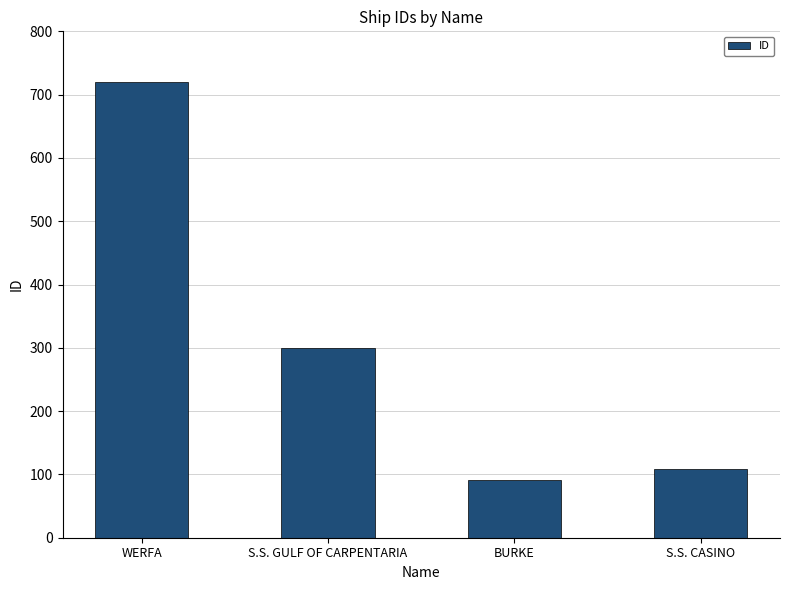

Reading right to left, transcribe all the data shown in this chart.

S.S. CASINO=108	BURKE=91	S.S. GULF OF CARPENTARIA=299	WERFA=720